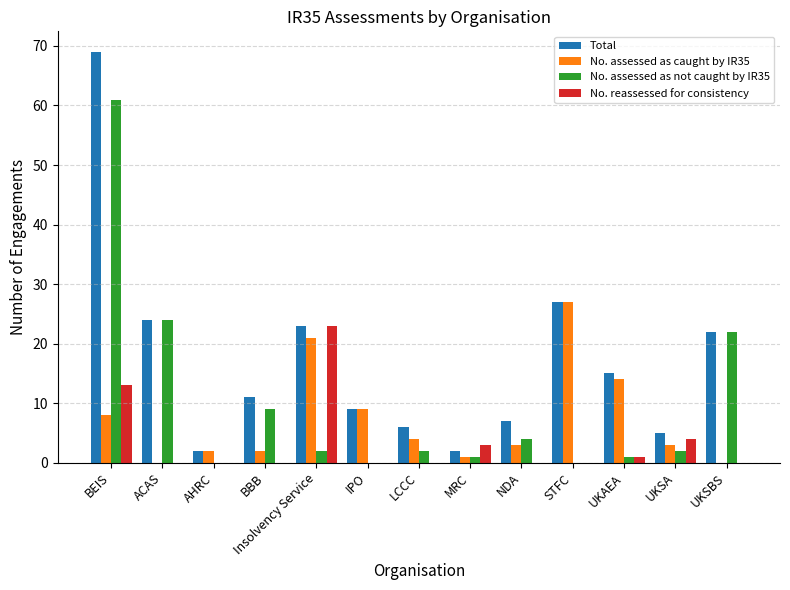

Which series has the largest total across all categories?

Total